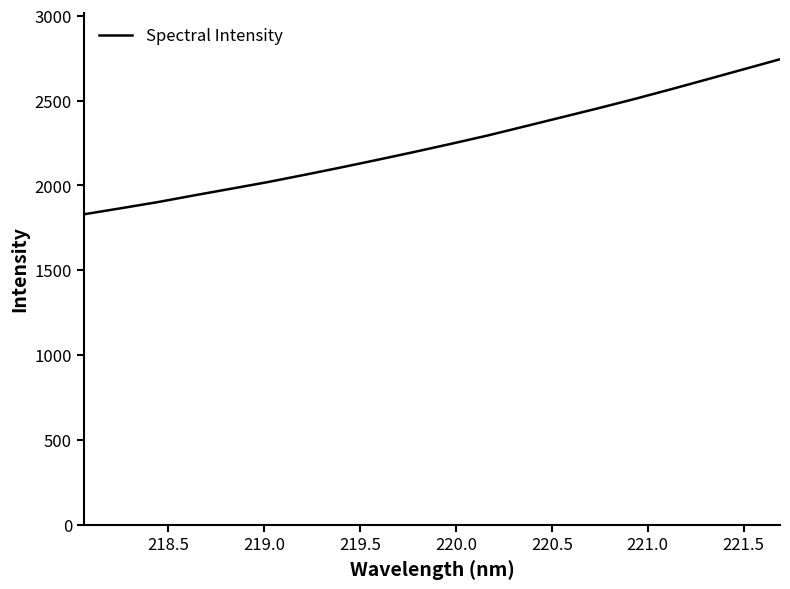

What is the sum of all values?

44913.2